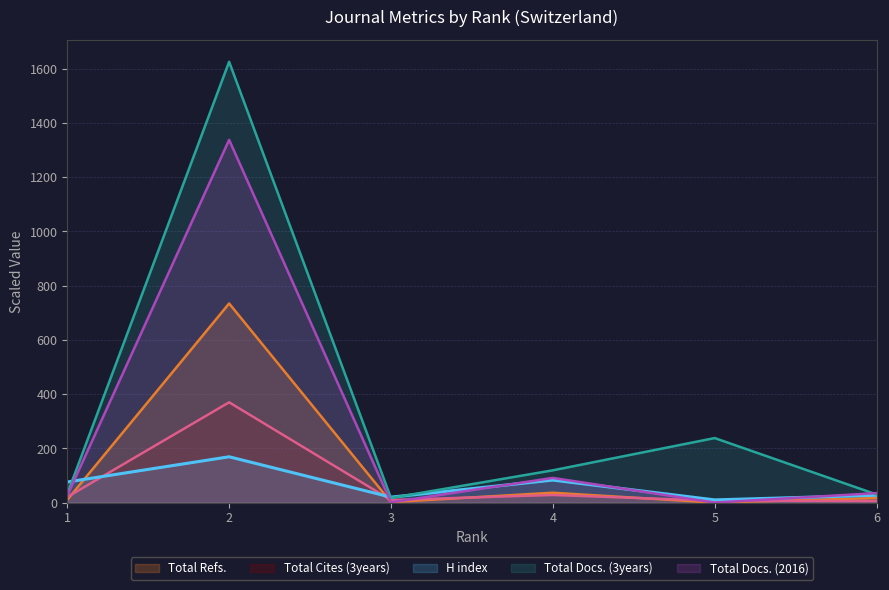

What is the average value of the H index series?

64.2